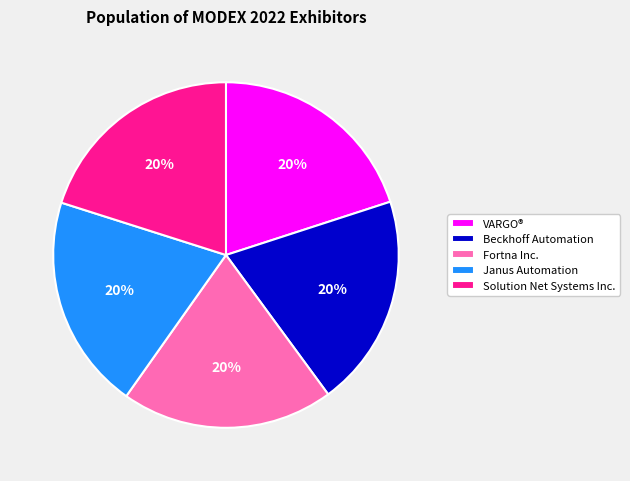

Is there a majority slice in this chart?

No